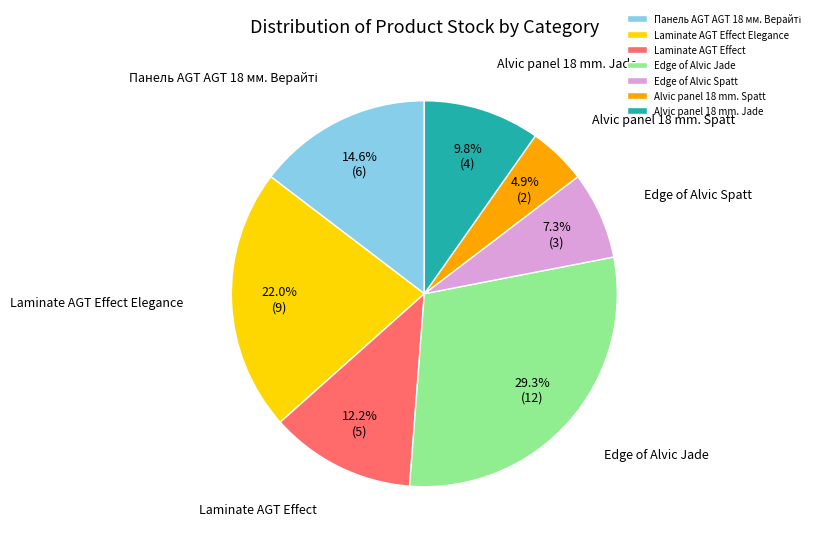

To the nearest percent, what is the difference between the Alvic panel 18 mm. Spatt and Alvic panel 18 mm. Jade slice percentages?

5%